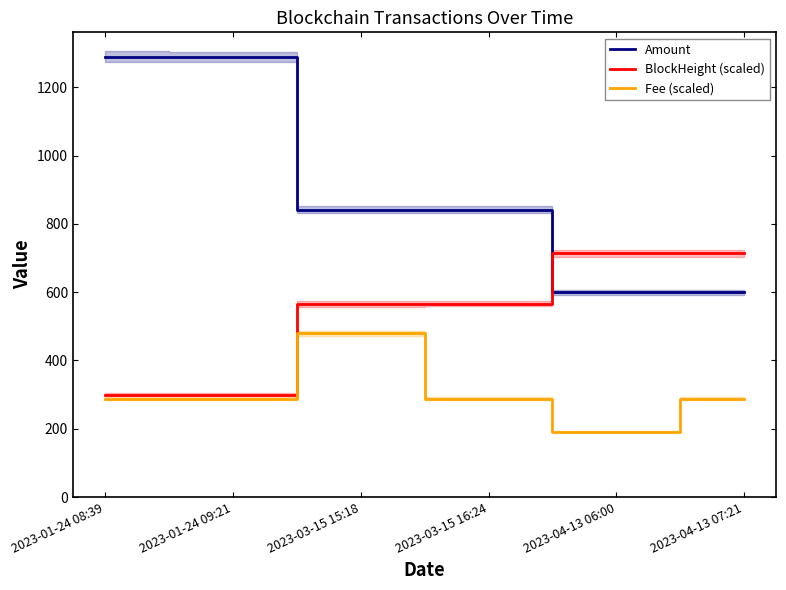

Reading right to left, list all the values displayed in this chart.

Amount: 599.5	599.5	841.7	841.7	1288.4	1289.4
BlockHeight (scaled): 713.7	713.4	565.8	565.6	299.9	299.7
Fee (scaled): 287.8	191.8	287.8	479.6	287.8	287.8